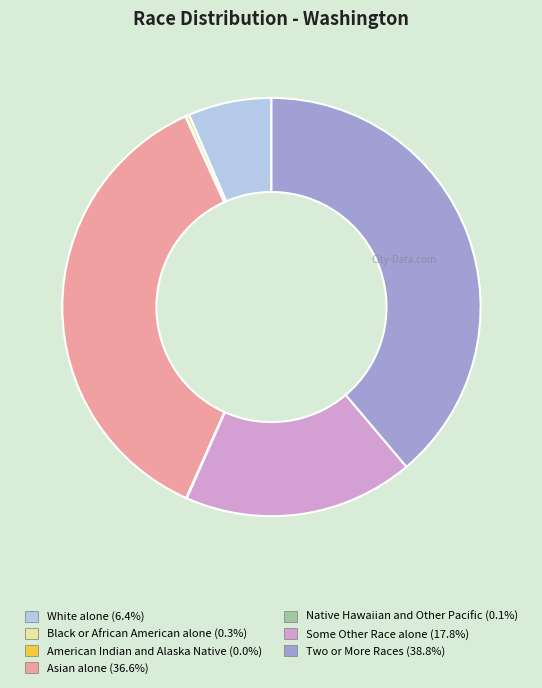

What is the largest slice in the pie chart?

Two or More Races